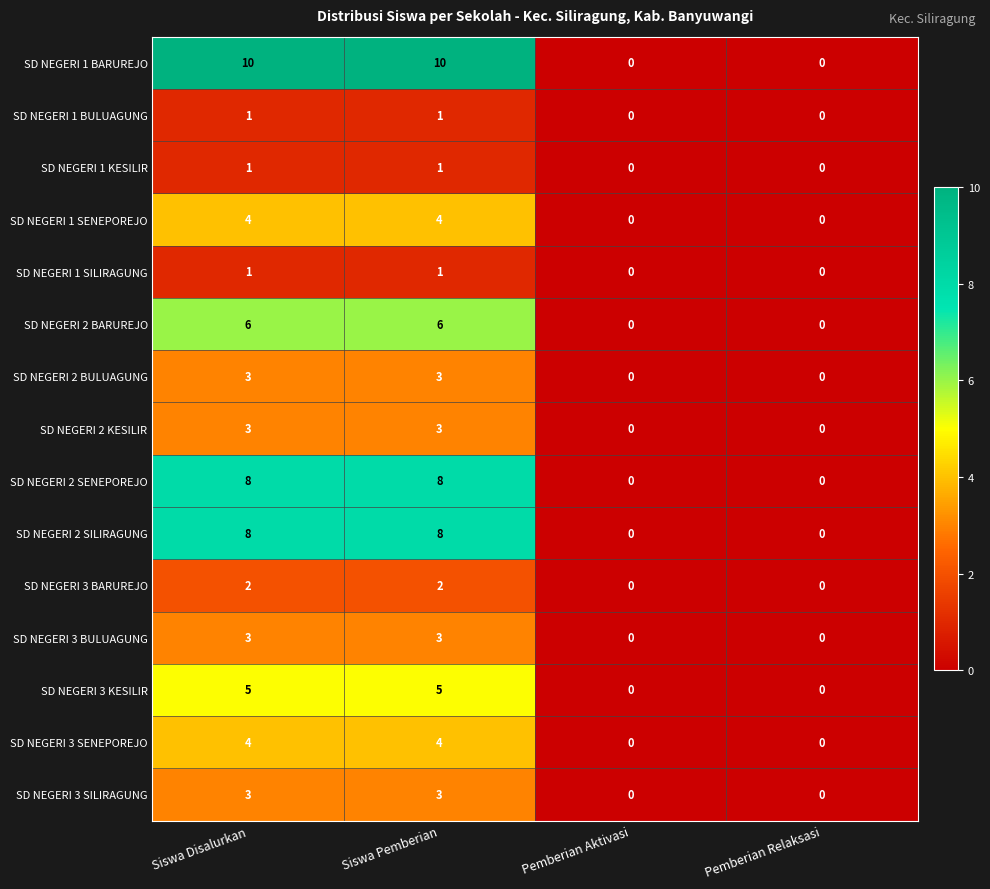

Is it true that SD NEGERI 2 BULUAGUNG equals 1 at Pemberian Relaksasi?

False